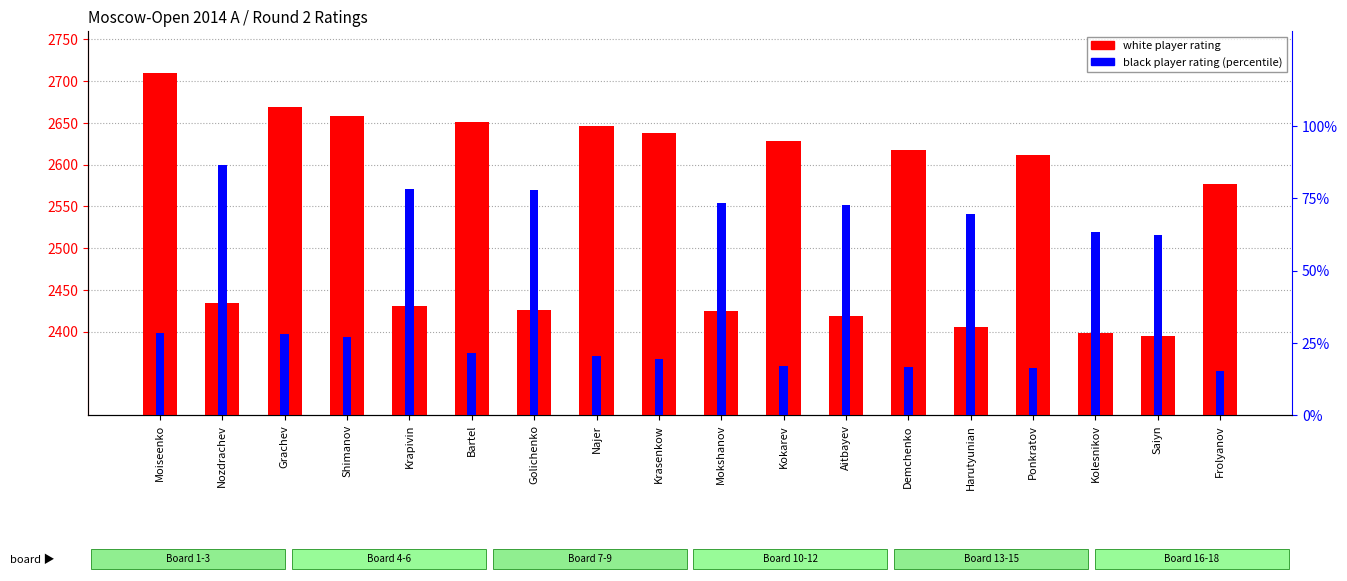

What is the highest value of the black player rating (percentile) series?

86.7